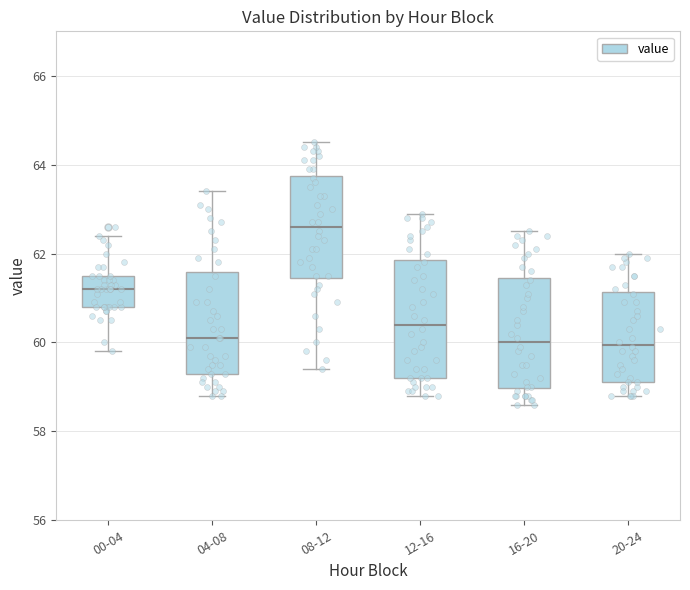

Where is the lower edge of the box for 04-08 on the y-axis? The values are not printed on the chart, so give them approximately, as read against the axis.

59.4